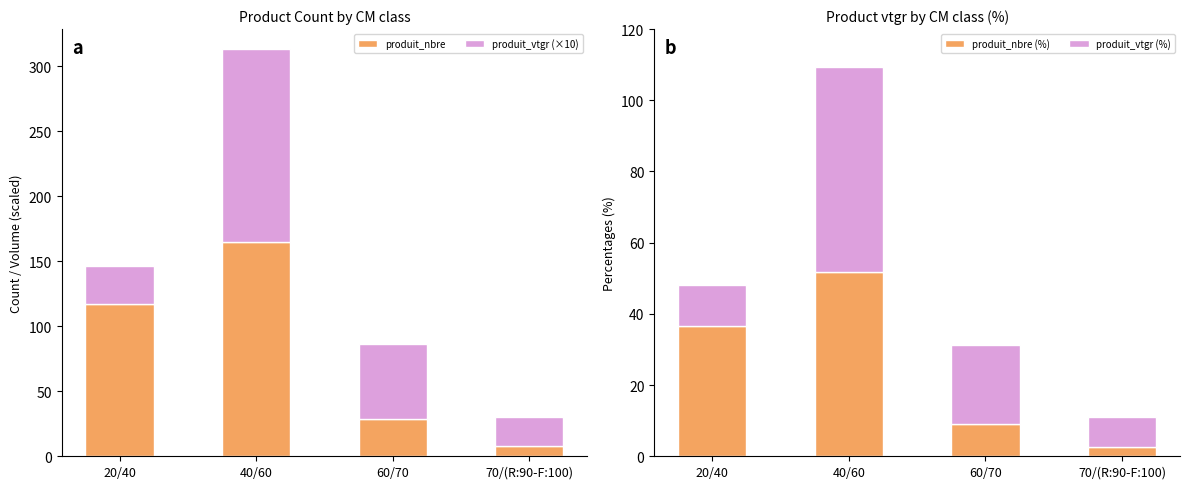

Read the produit_vtgr (×10) value at 40/60.

148.1